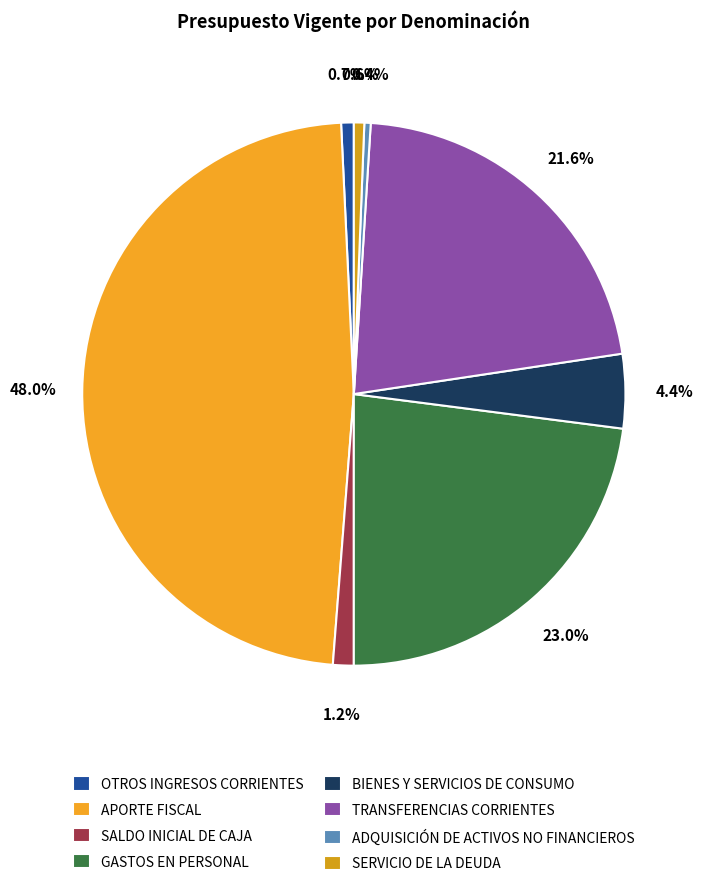

Count the number of slices in the pie.

8